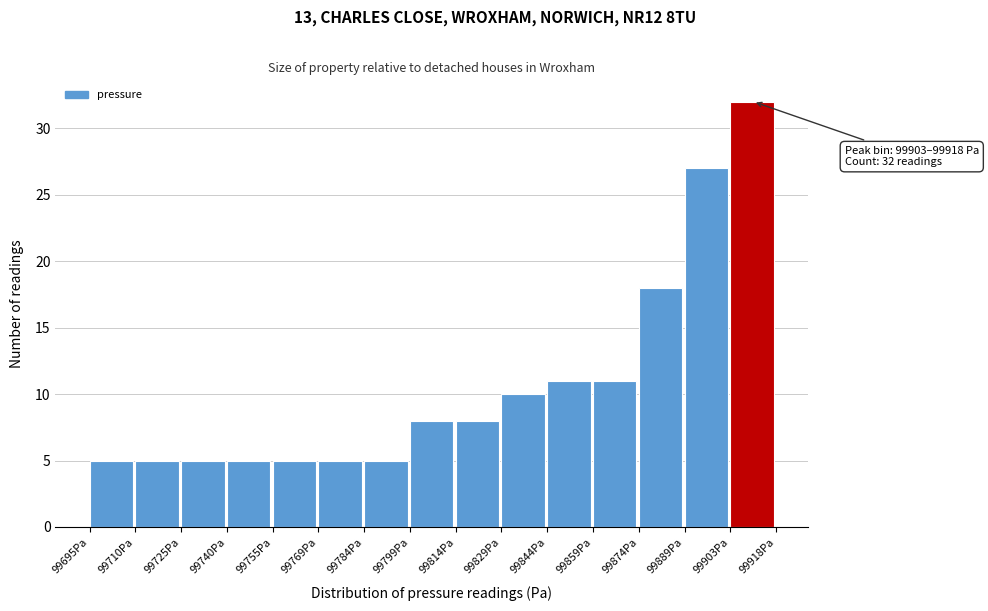

Over which range of the x-axis is the bar tallest?

99904 to 99918